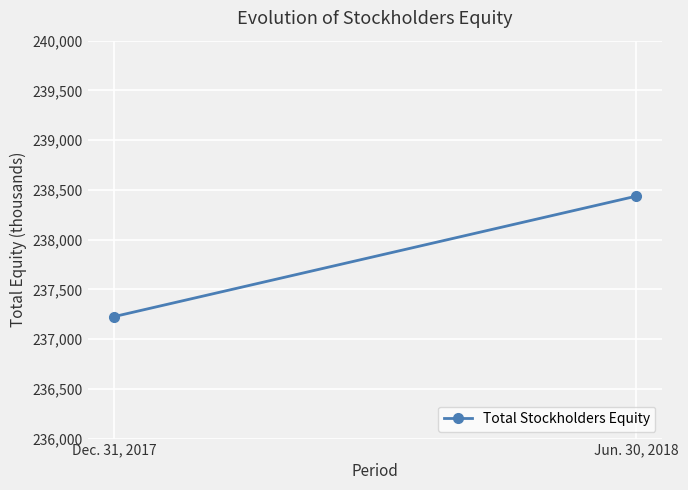

What is the label of the 2nd point from the right?

Dec. 31, 2017